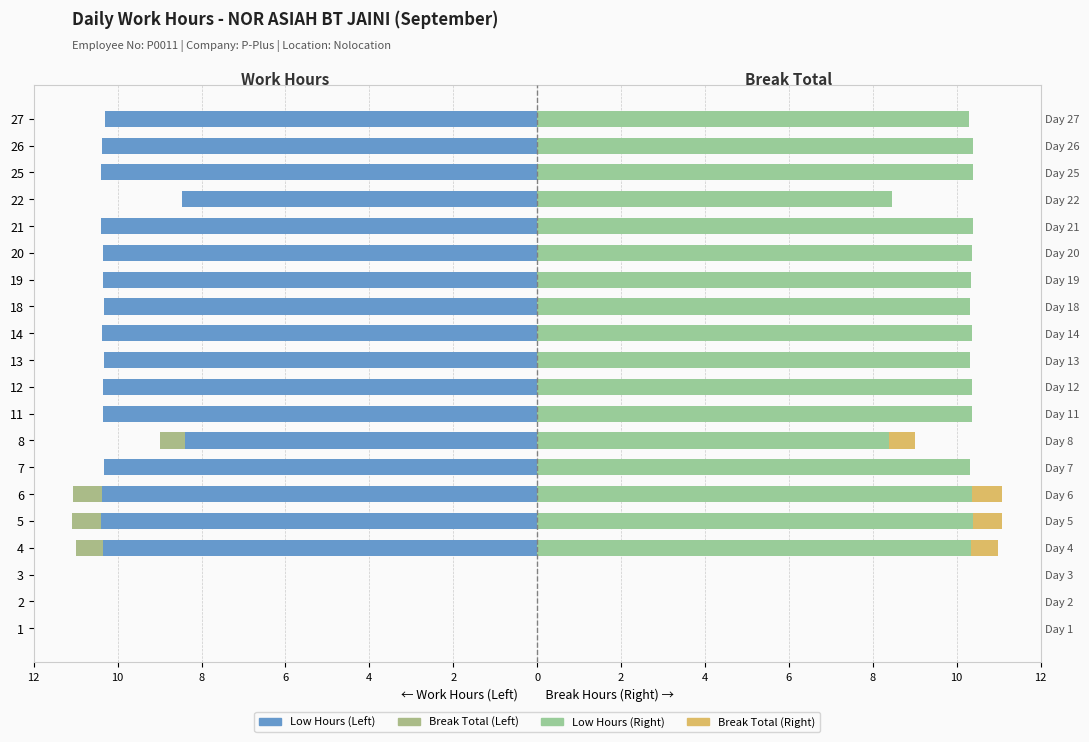

At how many categories does at least one series exceed 3?

17